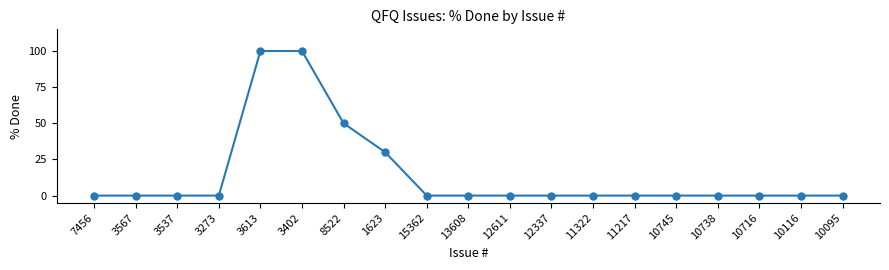

Approximately how many times larger is the value at 3613 compared to 3402?

1.0